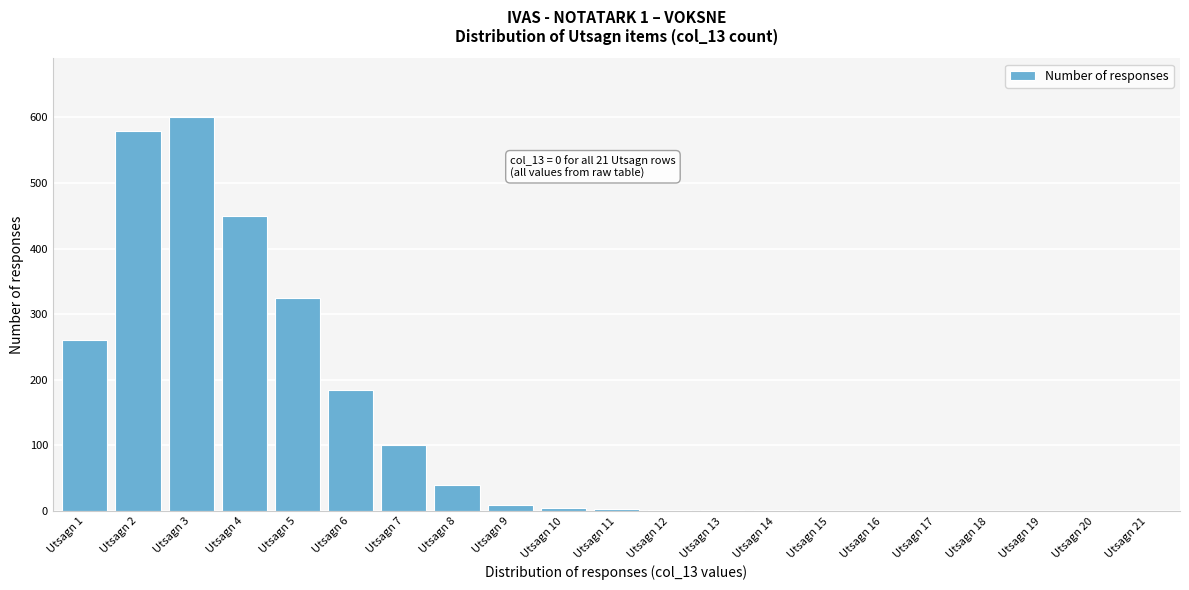

At which label is the value closest to 300?

Utsagn 5